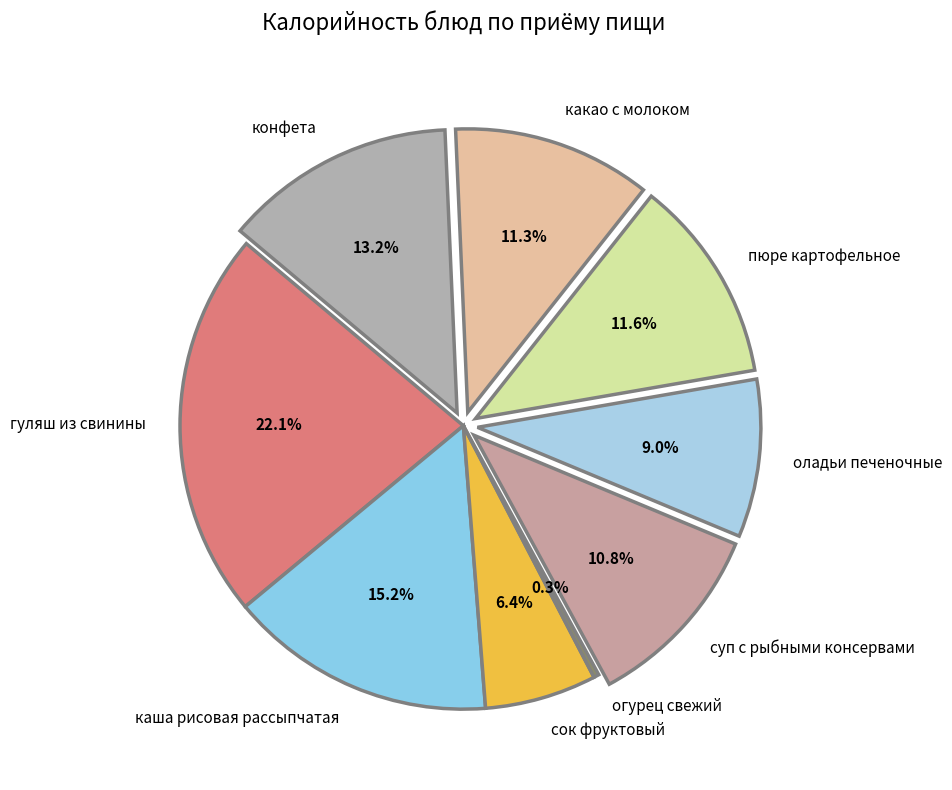

What percentage is NOT represented by какао с молоком?

88.7%